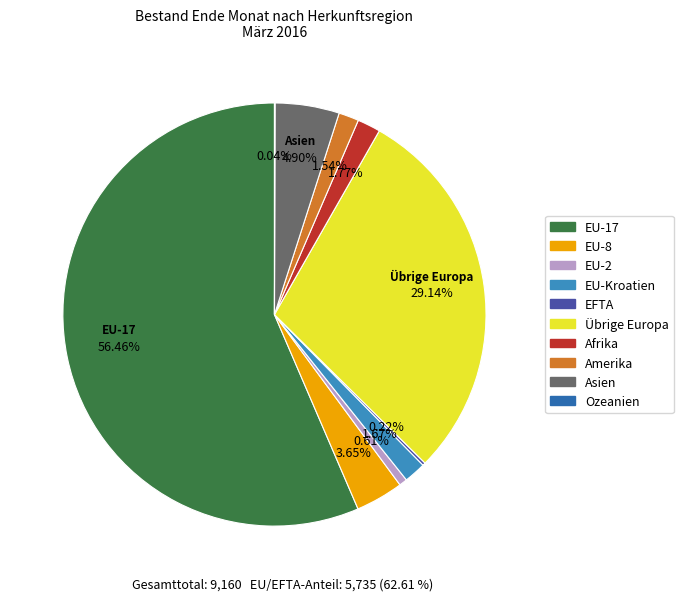

Does EU-17 represent more than half of the total?

Yes